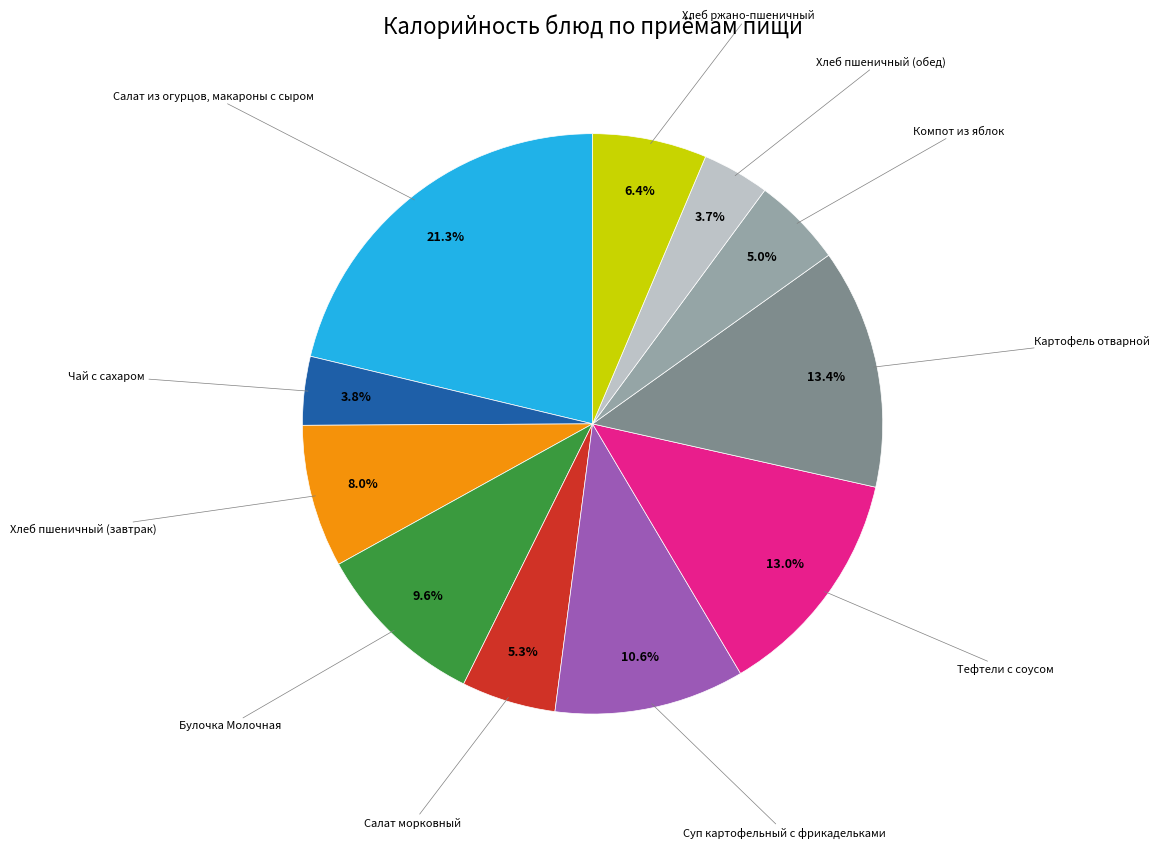

Is there a majority slice in this chart?

No